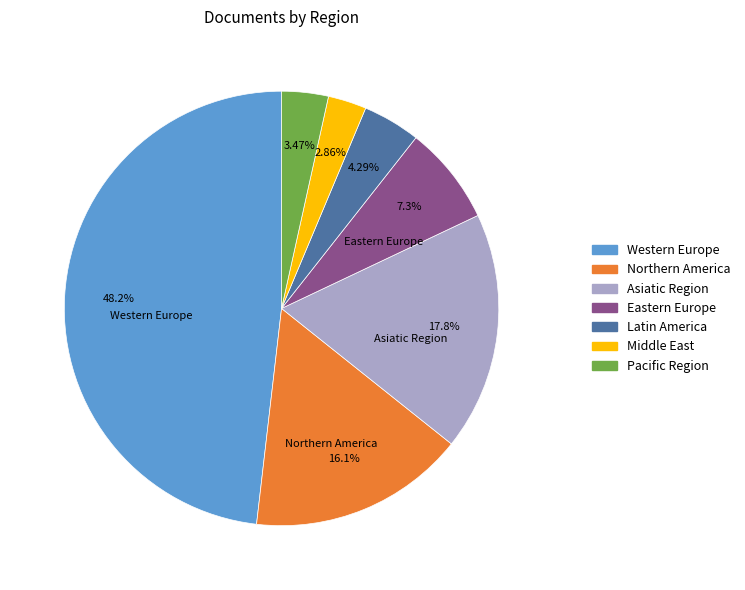

The Western Europe slice represents 26% of the pie. True or false?

False